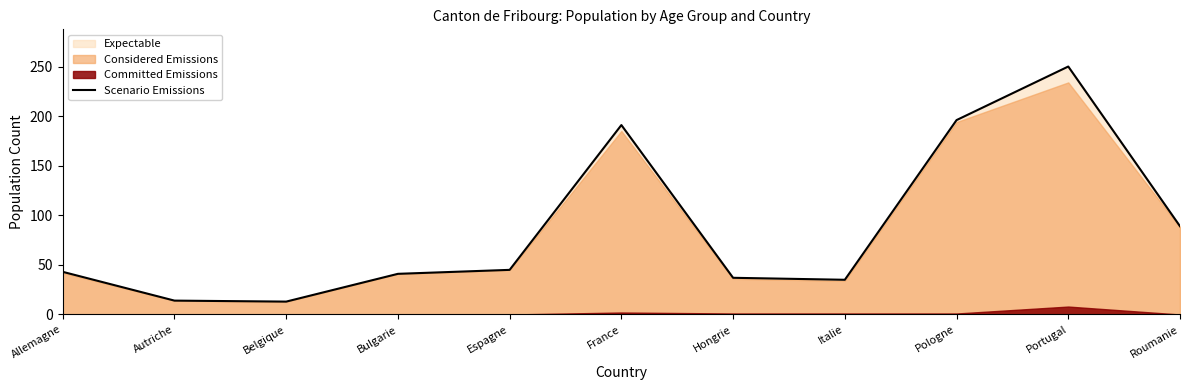

True or false: the data shows 111 at France.

False